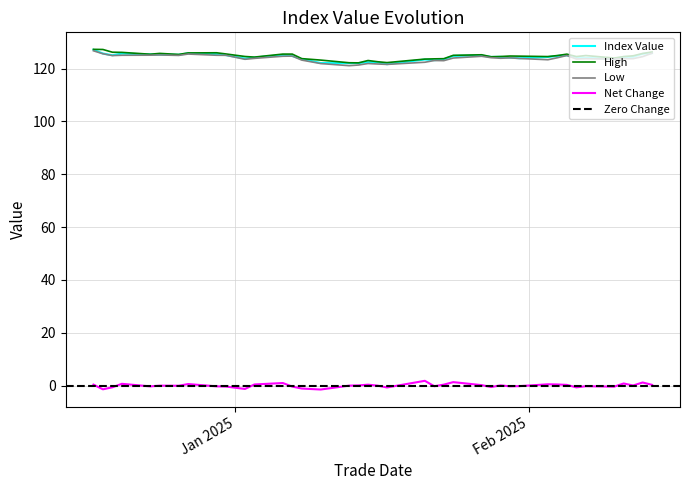

What is the difference between the highest and lowest values at 5?

125.2